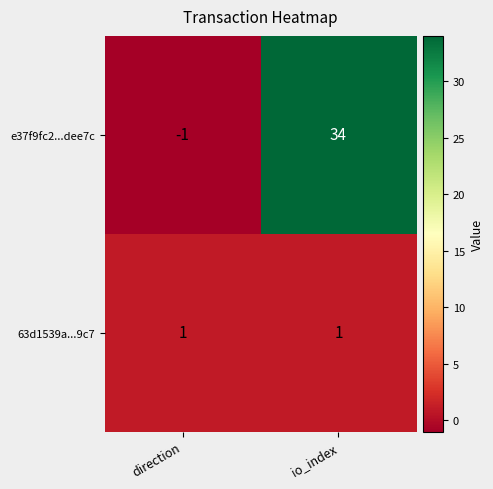

Between direction and io_index, which series saw the biggest shift?

e37f9fc2...dee7c